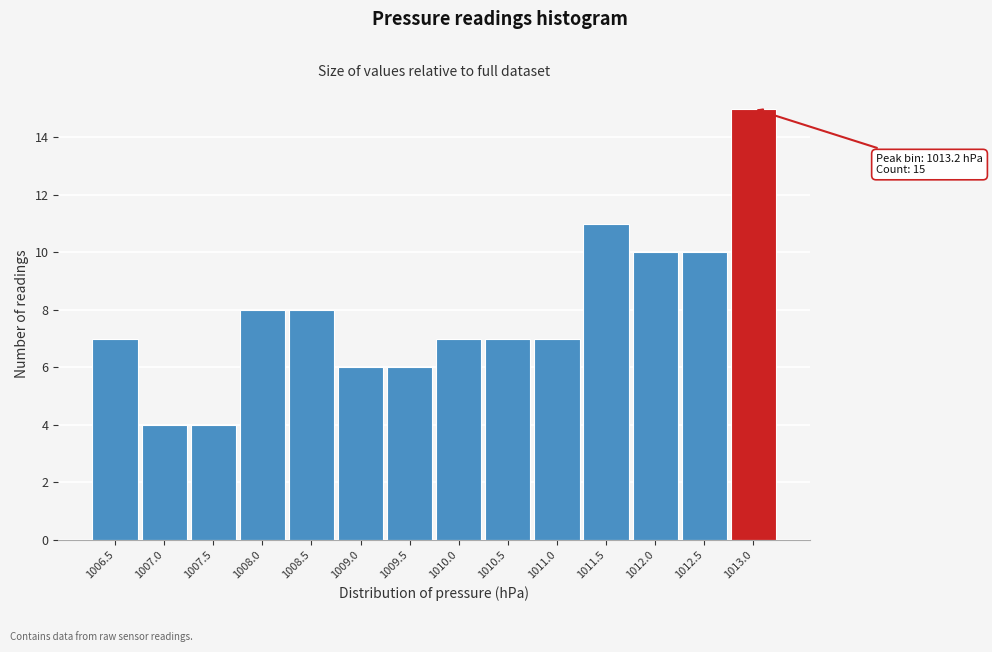

Reading left to right, extract all data points from this chart.

1006.5=7	1007.0=4	1007.5=4	1008.0=8	1008.5=8	1009.0=6	1009.5=6	1010.0=7	1010.5=7	1011.0=7	1011.5=11	1012.0=10	1012.5=10	1013.0=15